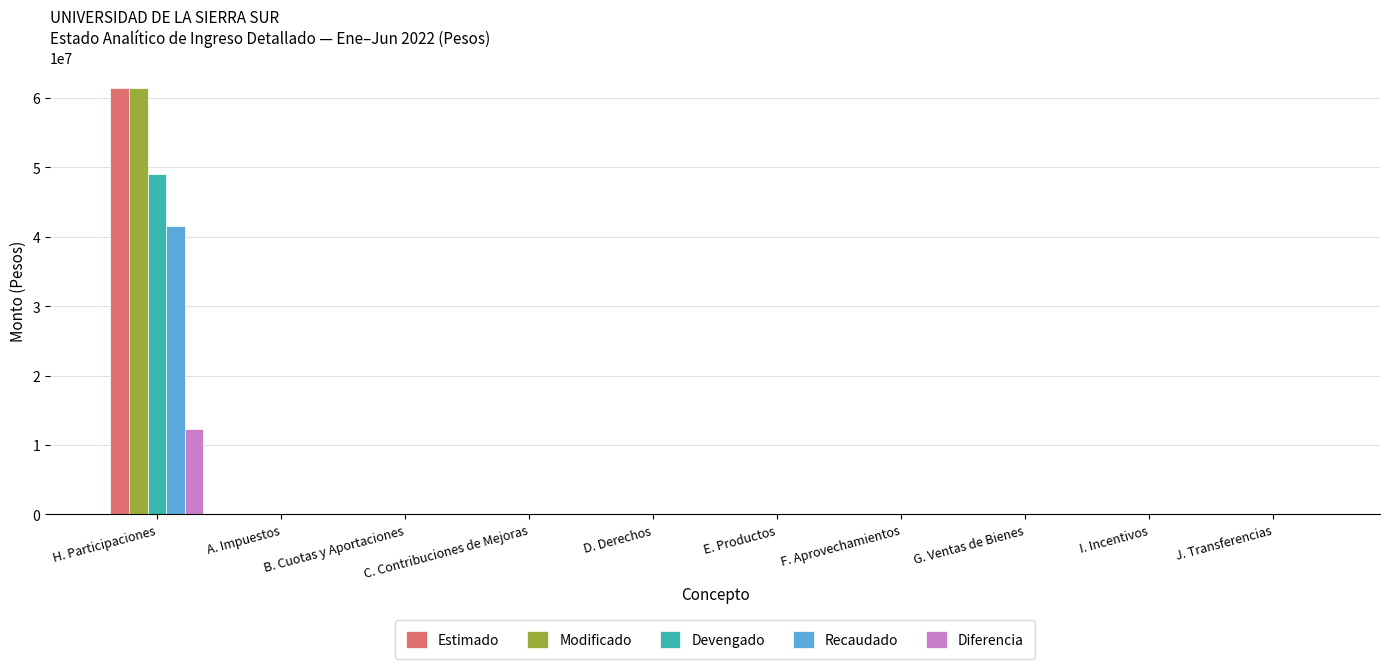

Reading right to left, list all the values displayed in this chart.

Estimado: J. Transferencias=0.0	I. Incentivos=0.0	G. Ventas de Bienes=0.0	F. Aprovechamientos=0.0	E. Productos=0.0	D. Derechos=0.0	C. Contribuciones de Mejoras=0.0	B. Cuotas y Aportaciones=0.0	A. Impuestos=0.0	H. Participaciones=61438624.5
Modificado: J. Transferencias=0.0	I. Incentivos=0.0	G. Ventas de Bienes=0.0	F. Aprovechamientos=0.0	E. Productos=0.0	D. Derechos=0.0	C. Contribuciones de Mejoras=0.0	B. Cuotas y Aportaciones=0.0	A. Impuestos=0.0	H. Participaciones=61438624.5
Devengado: J. Transferencias=0.0	I. Incentivos=0.0	G. Ventas de Bienes=0.0	F. Aprovechamientos=0.0	E. Productos=0.0	D. Derechos=0.0	C. Contribuciones de Mejoras=0.0	B. Cuotas y Aportaciones=0.0	A. Impuestos=0.0	H. Participaciones=49064890.8
Recaudado: J. Transferencias=0.0	I. Incentivos=0.0	G. Ventas de Bienes=0.0	F. Aprovechamientos=0.0	E. Productos=0.0	D. Derechos=0.0	C. Contribuciones de Mejoras=0.0	B. Cuotas y Aportaciones=0.0	A. Impuestos=0.0	H. Participaciones=41600276.3
Diferencia: J. Transferencias=0.0	I. Incentivos=0.0	G. Ventas de Bienes=0.0	F. Aprovechamientos=0.0	E. Productos=0.0	D. Derechos=0.0	C. Contribuciones de Mejoras=0.0	B. Cuotas y Aportaciones=0.0	A. Impuestos=0.0	H. Participaciones=12373733.7